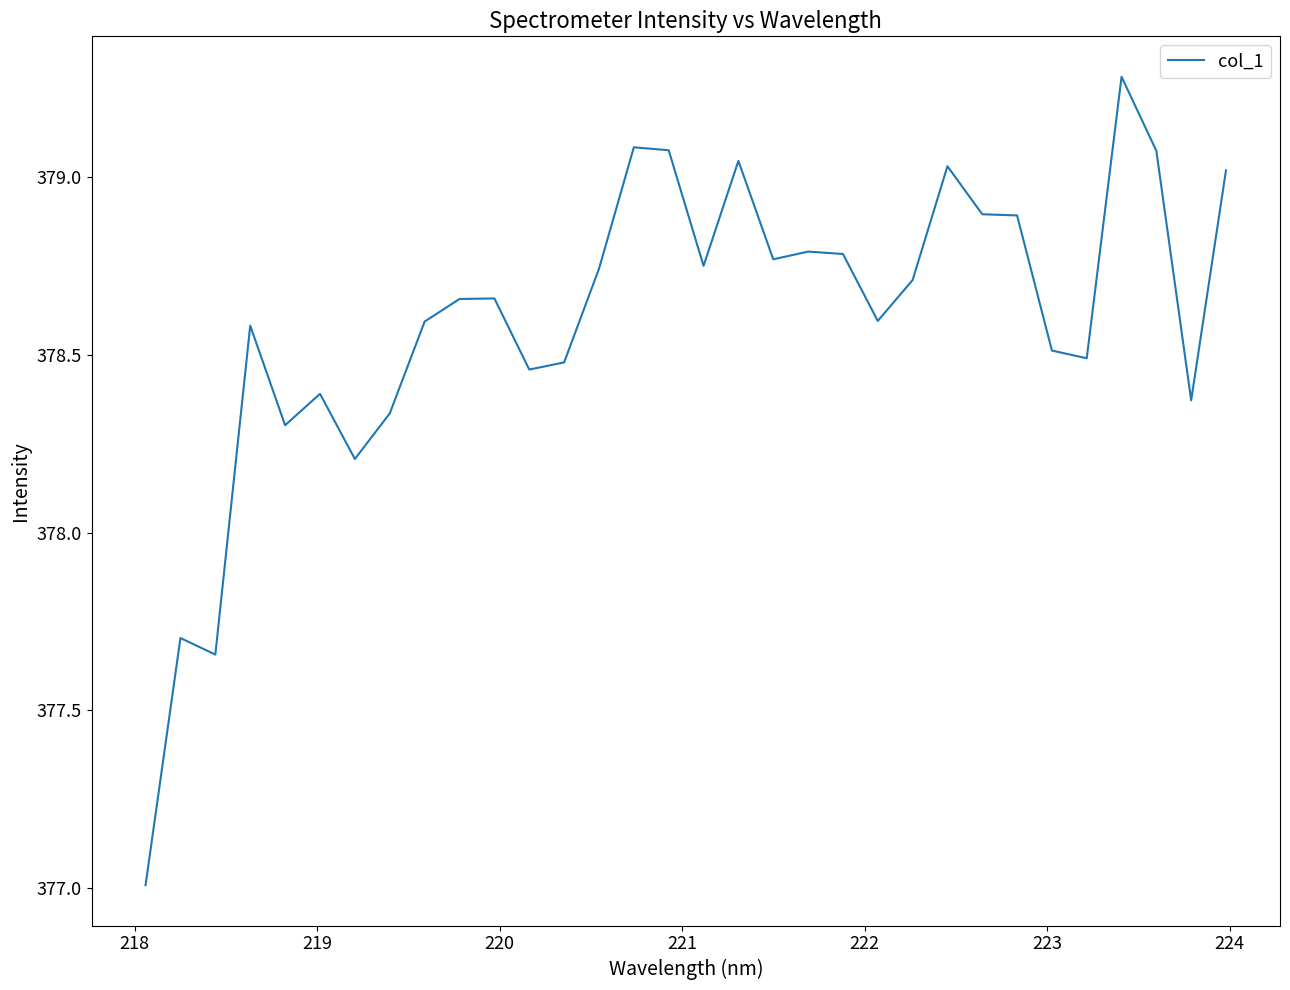

True or false: there are more than 1 points higher than both neighbors.

True